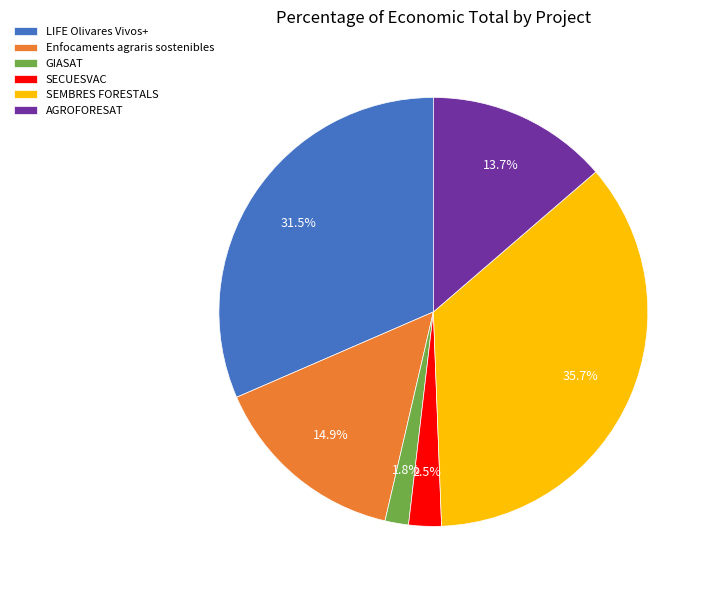

To the nearest percent, what is the difference between the SECUESVAC and Enfocaments agraris sostenibles slice percentages?

12%